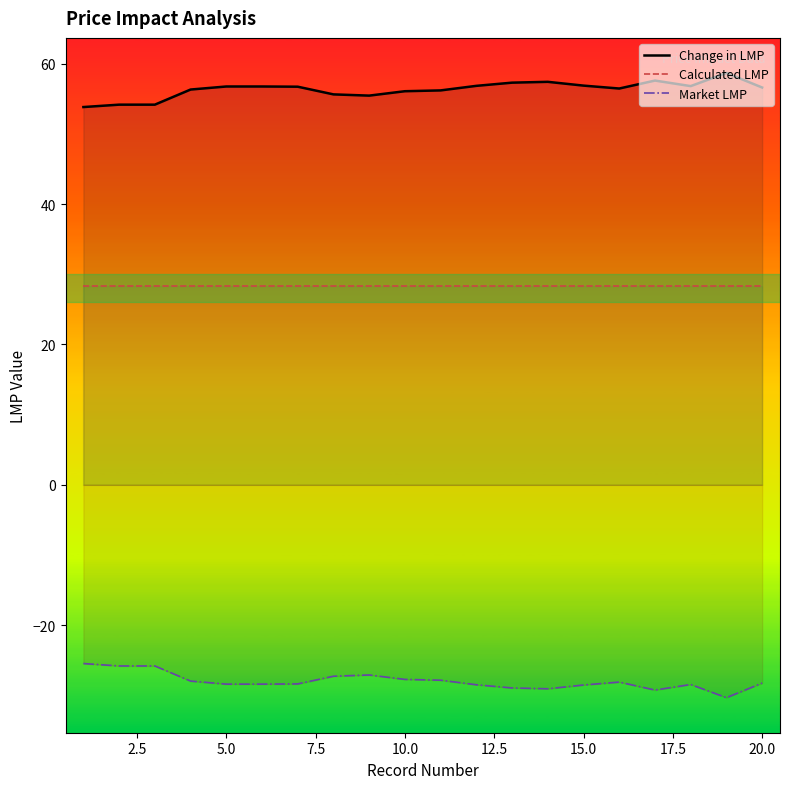

How many categories are shown in the chart?

20